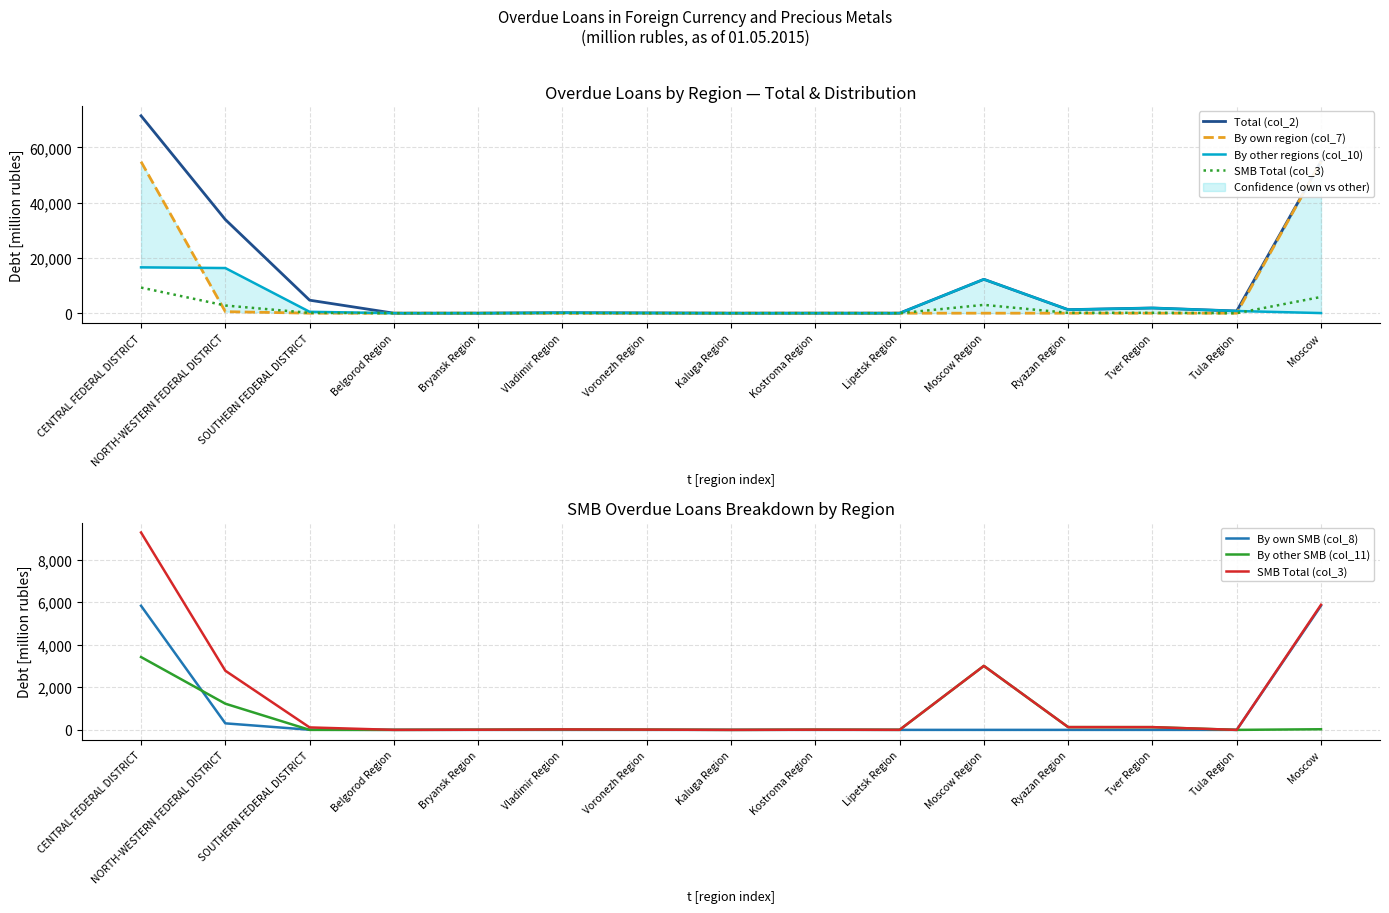

What is the difference between the By own region (col_7) values at Ryazan Region and CENTRAL FEDERAL DISTRICT?

54823